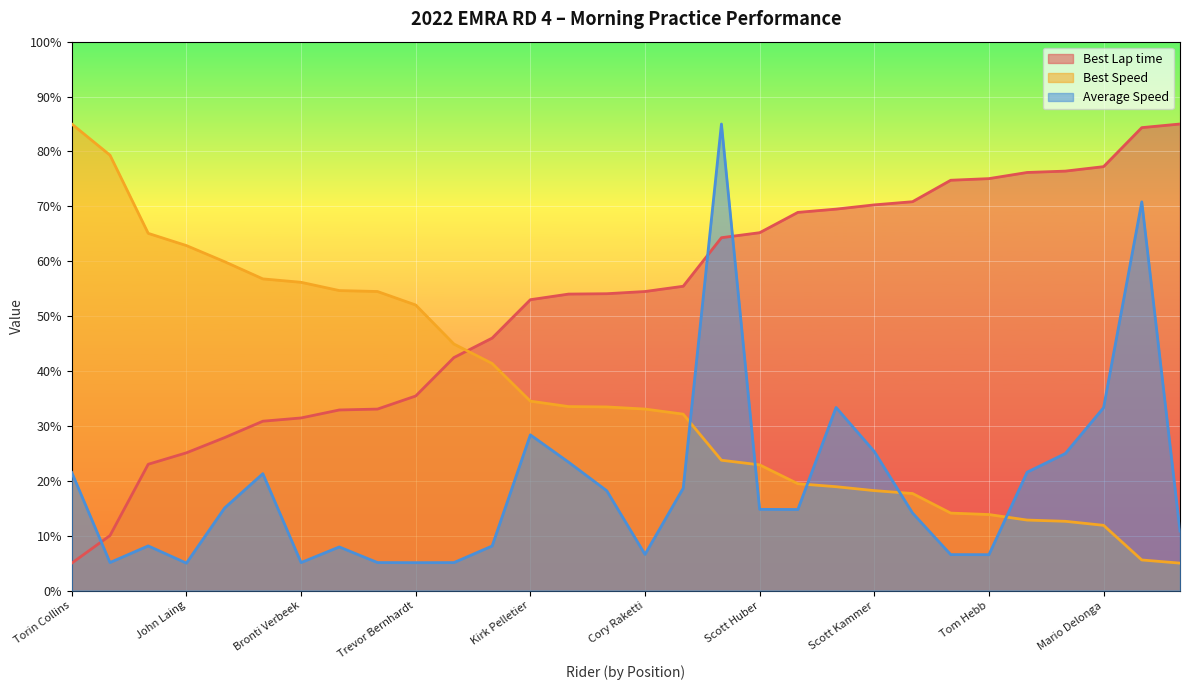

Rank the series by their maximum value, from lowest to highest.

Best Lap time, Best Speed, Average Speed